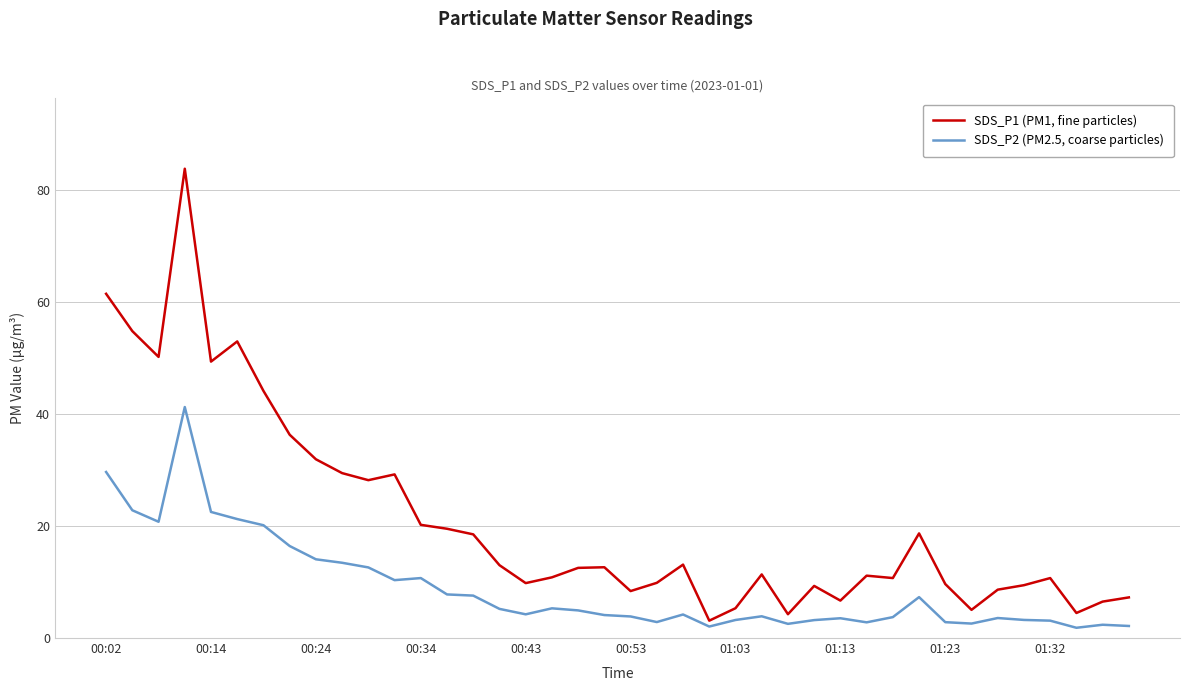

Which series has the largest total across all categories?

SDS_P1 (PM1, fine particles)